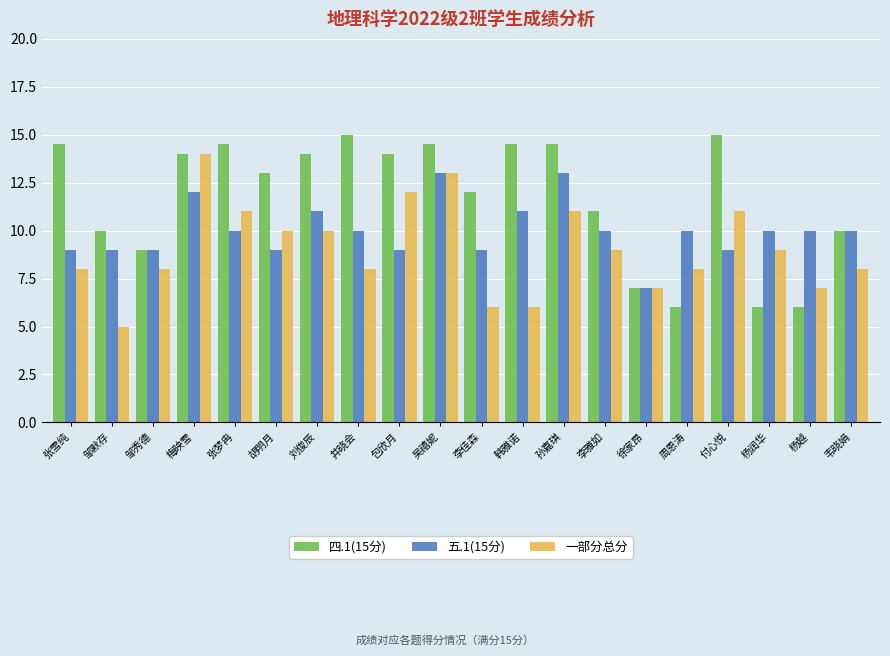

What are all the series names shown in the legend?

四.1(15分), 五.1(15分), 一部分总分